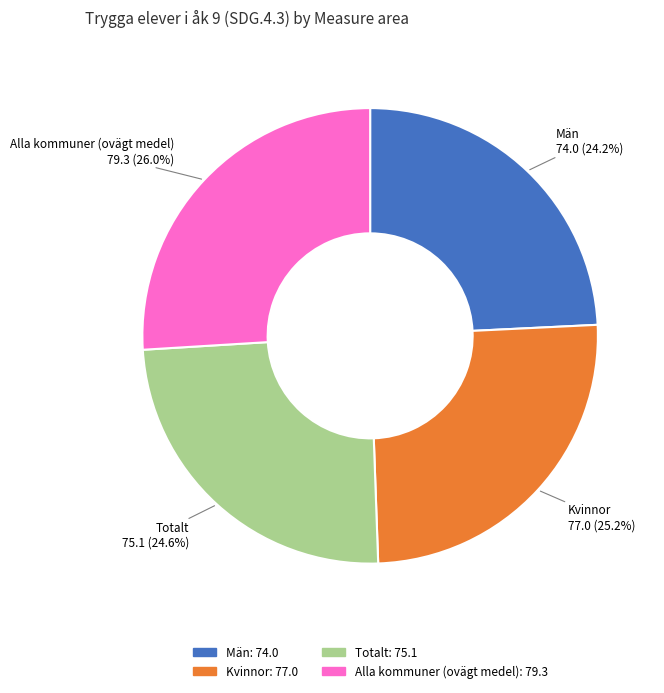

Does any single category account for the majority?

No